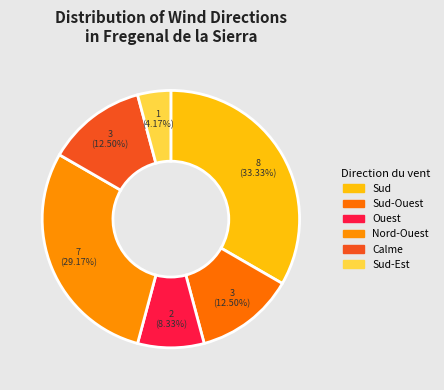

To the nearest percent, what is the difference between the Ouest and Nord-Ouest slice percentages?

21%